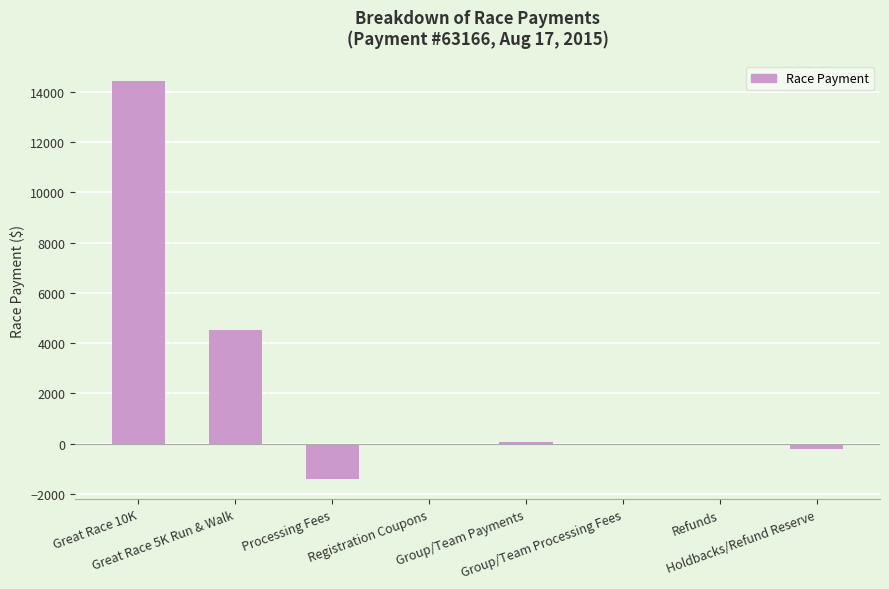

What is the greatest value displayed?

14420.0